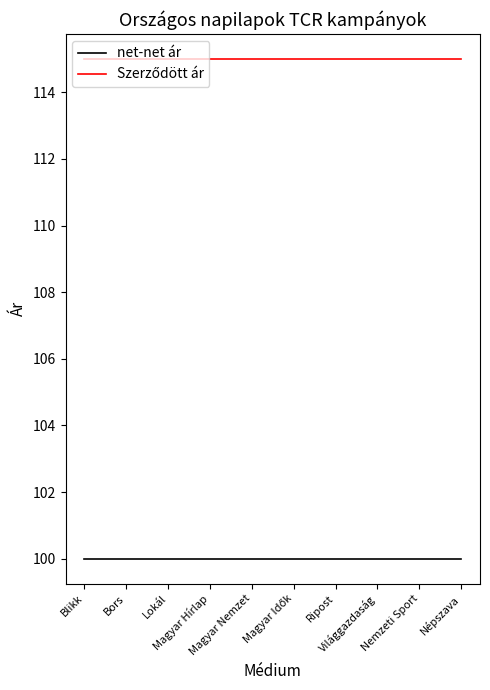

What is the minimum value shown in the chart?

100.0